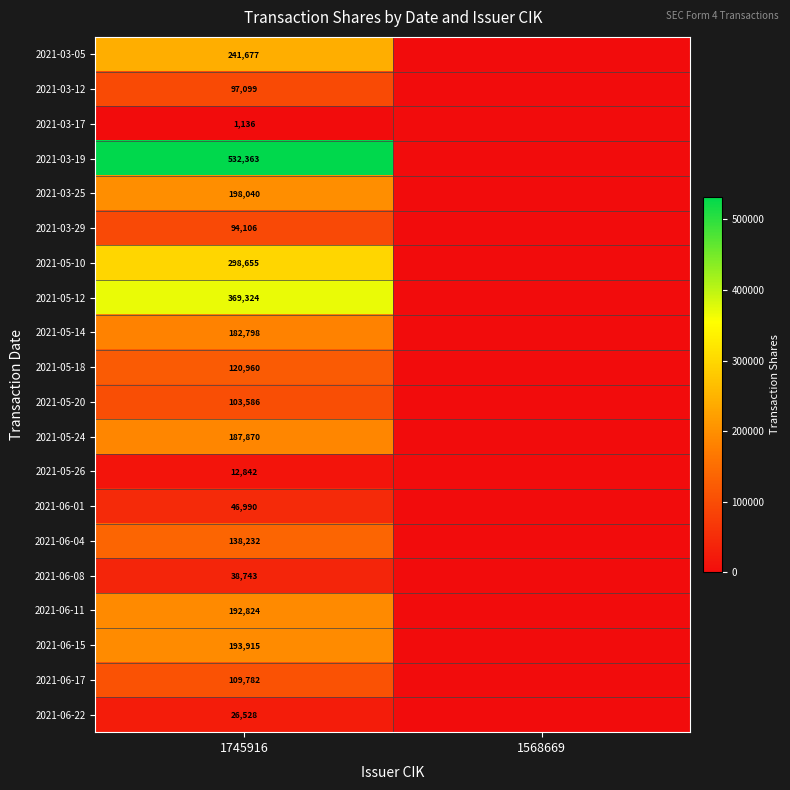

The value of 2021-05-12 at 1745916 is 502773. True or false?

False